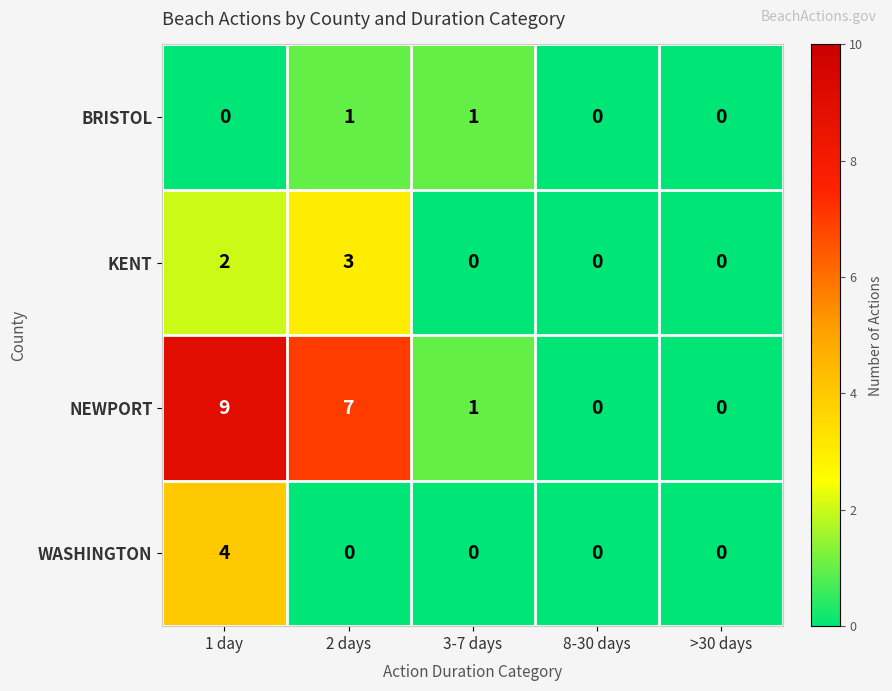

What is the difference between the maximum and second lowest values in the WASHINGTON series?

4